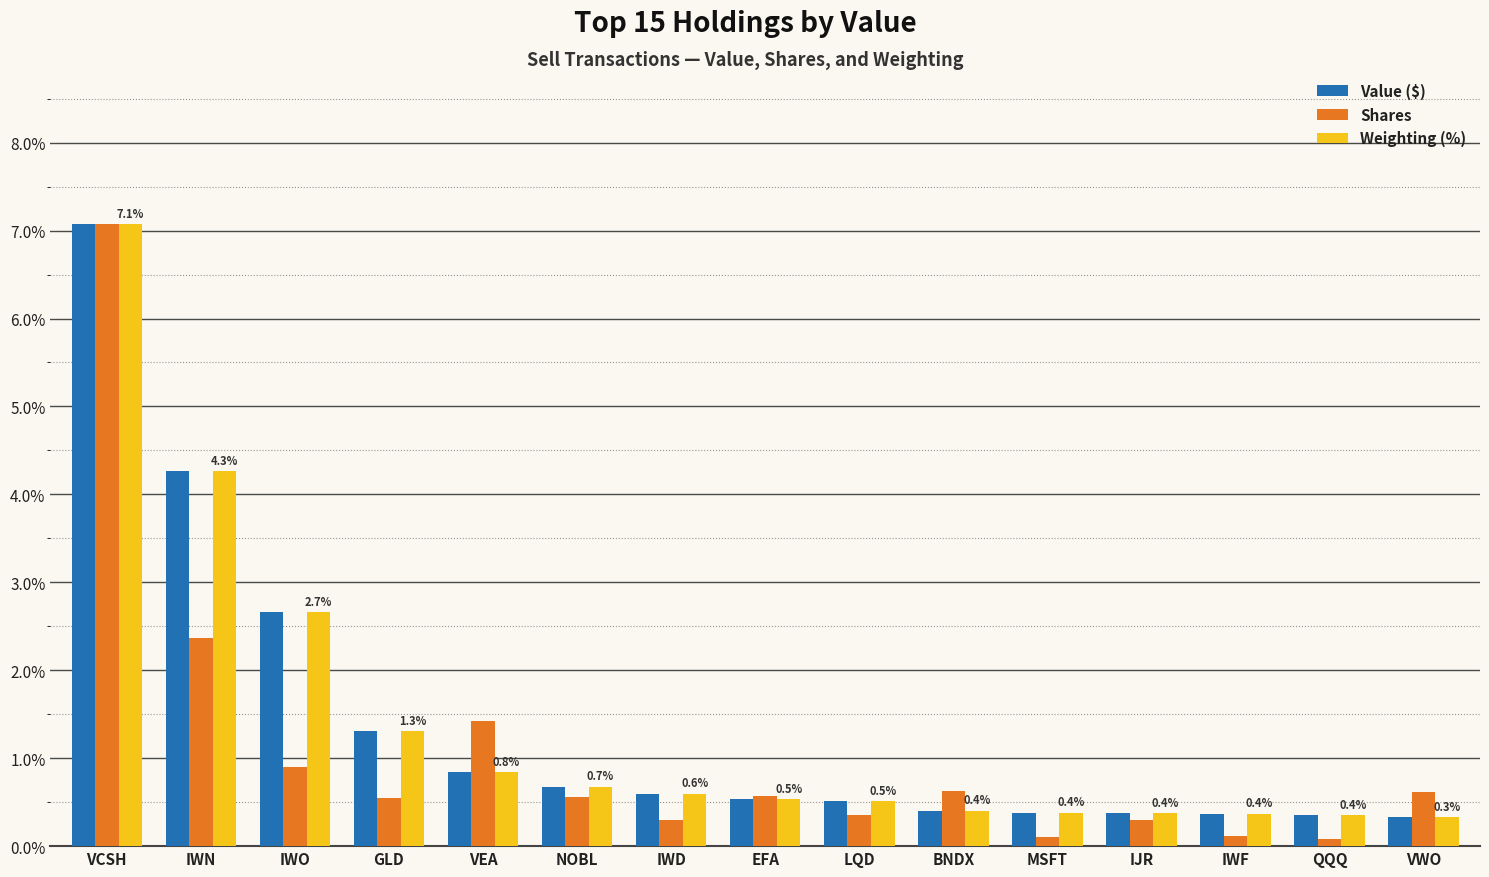

Which series changed the most between IWN and GLD?

Value ($)